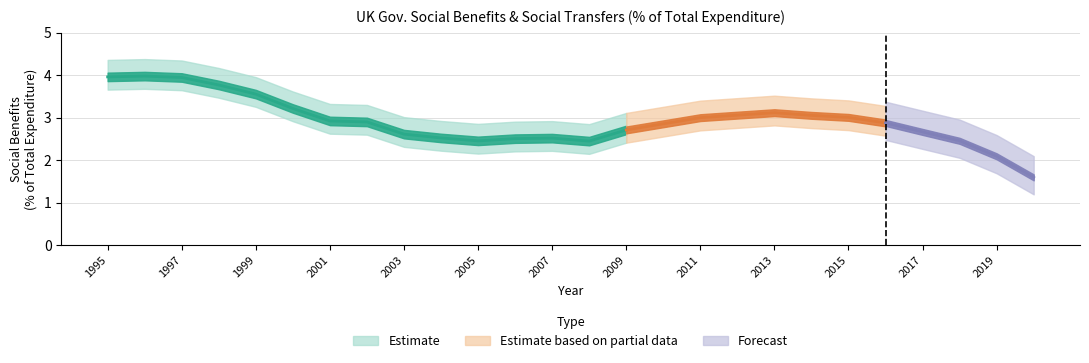

What is the greatest value displayed?

4.0